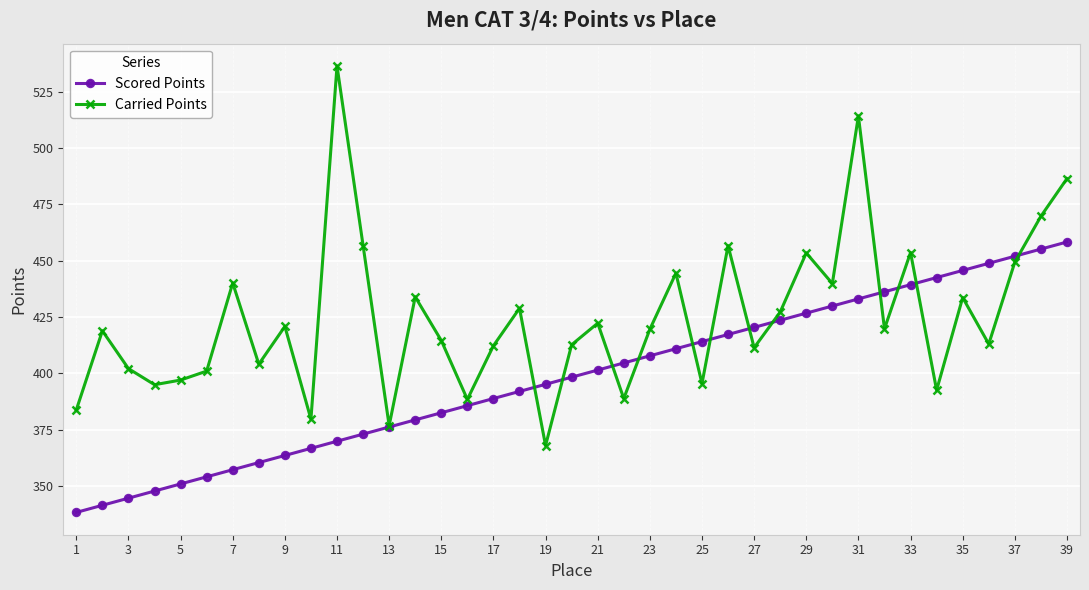

How many data points in Carried Points are above 419?

20